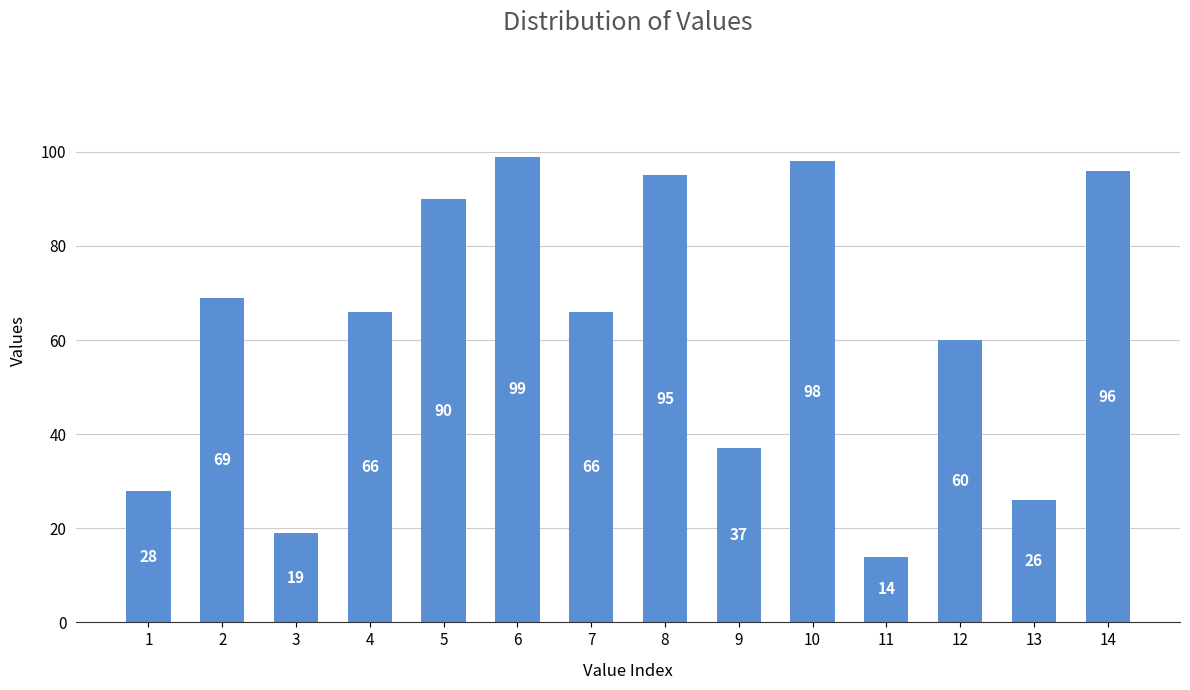

At which label is the value closest to 56?

12